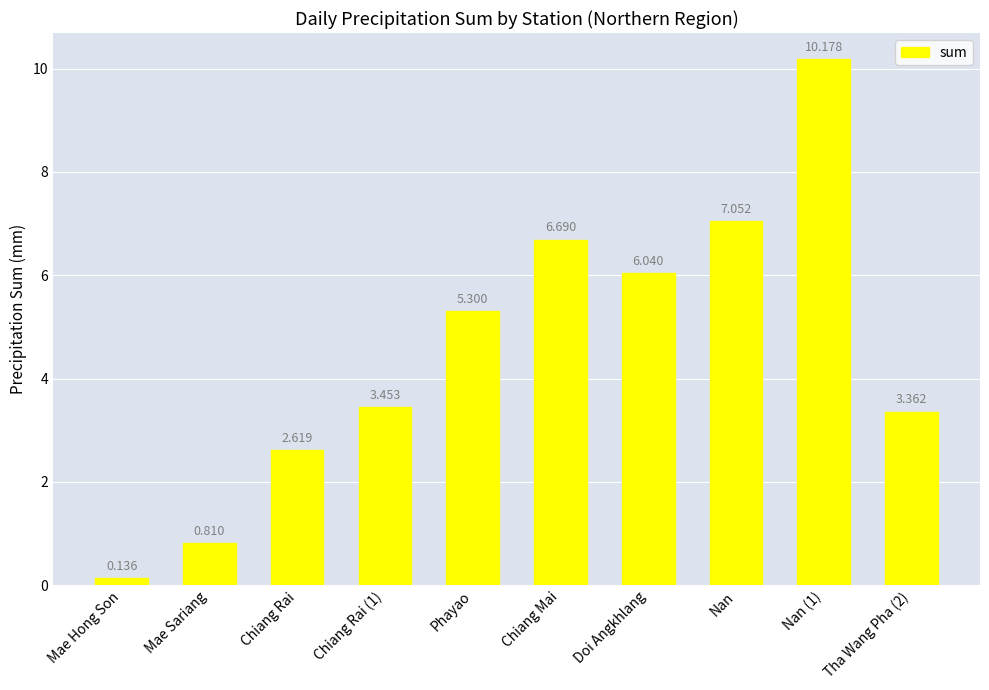

True or false: the data shows 6.7 at Chiang Mai.

True